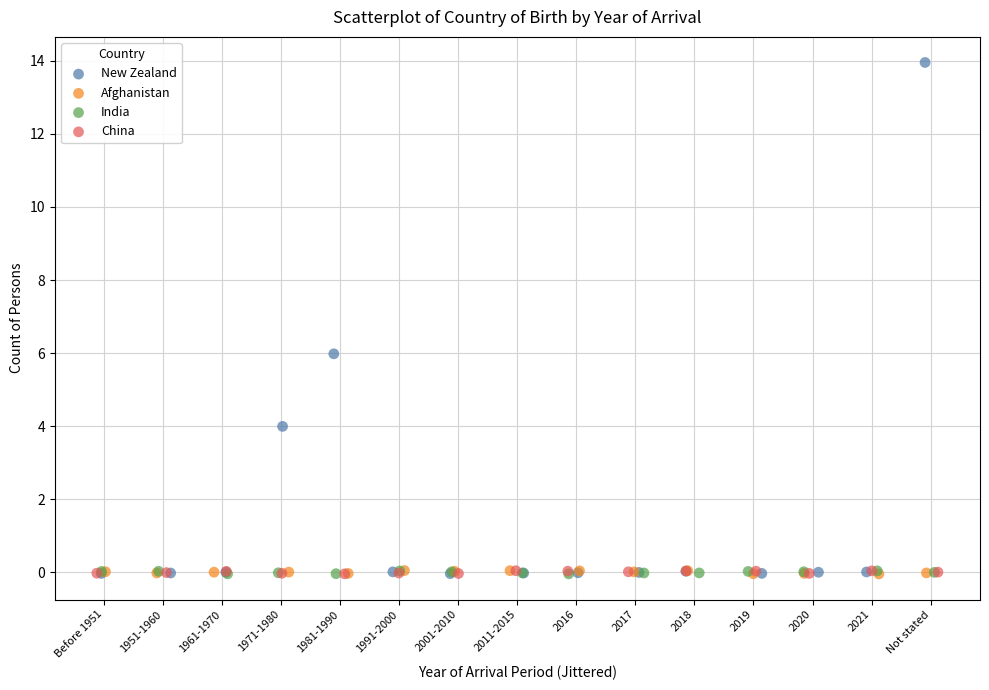

Which series contains the highest Y value?

New Zealand